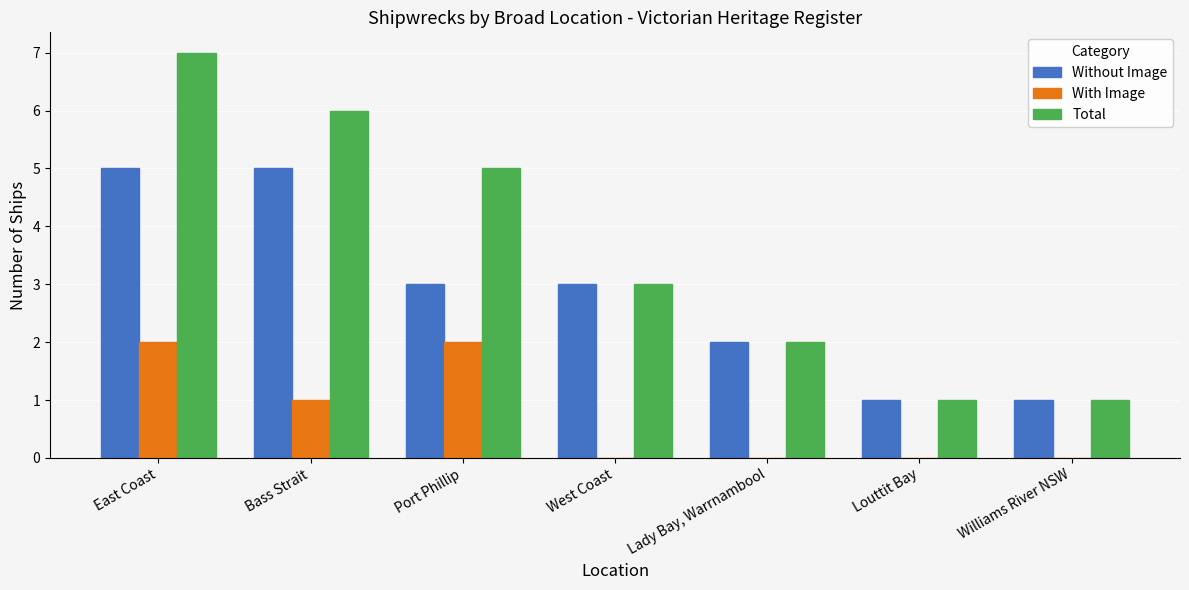

What are all the series names shown in the legend?

Without Image, With Image, Total